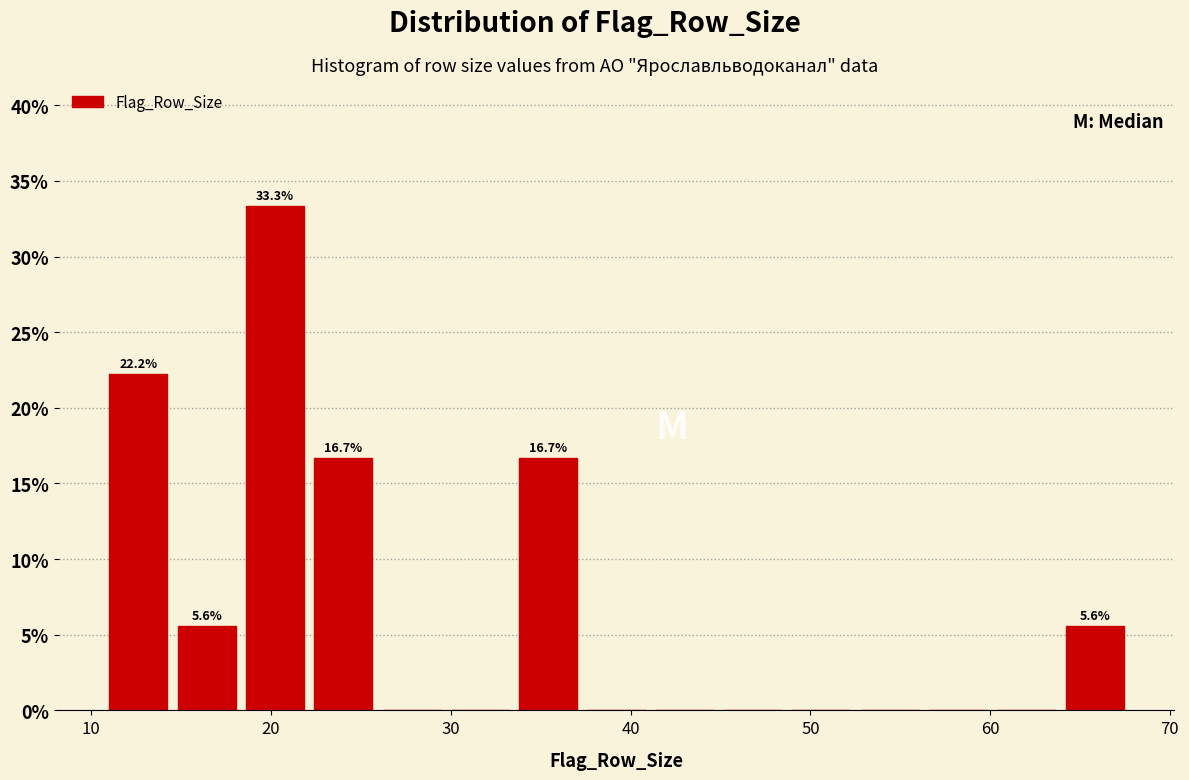

Read against the x-axis, roughly where is the centre of the tallest bar?

20